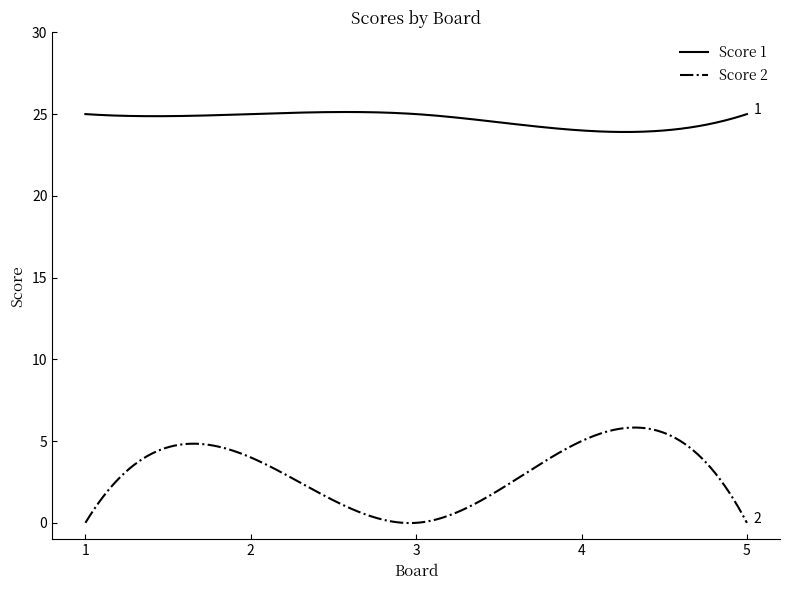

Does the chart have visible grid lines?

No